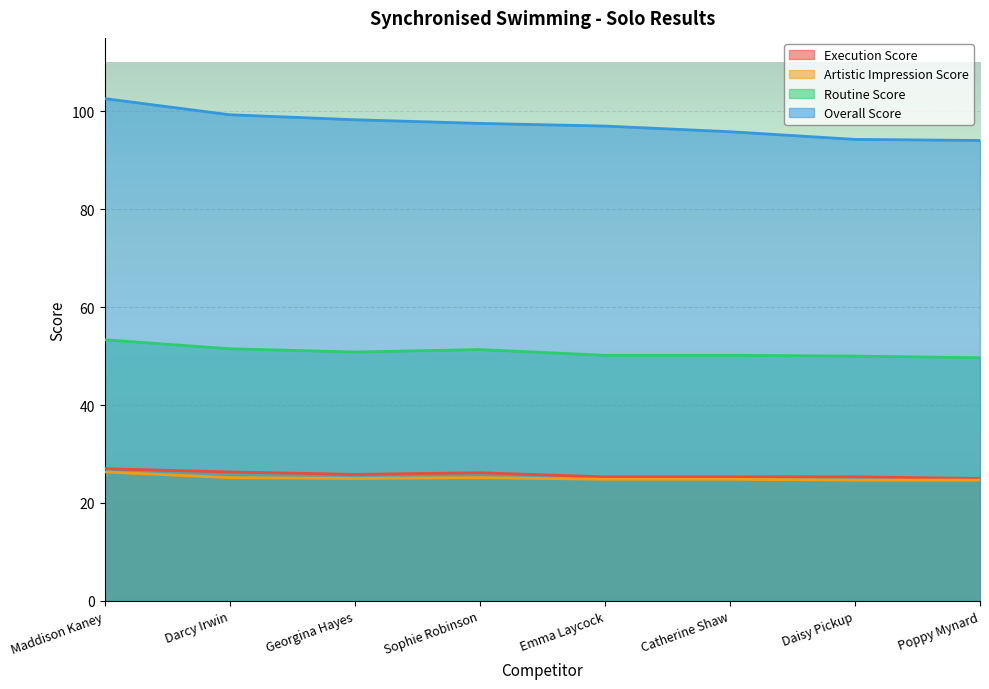

List the labels in order of Routine Score value, smallest first.

Poppy Mynard, Daisy Pickup, Emma Laycock, Catherine Shaw, Georgina Hayes, Sophie Robinson, Darcy Irwin, Maddison Kaney